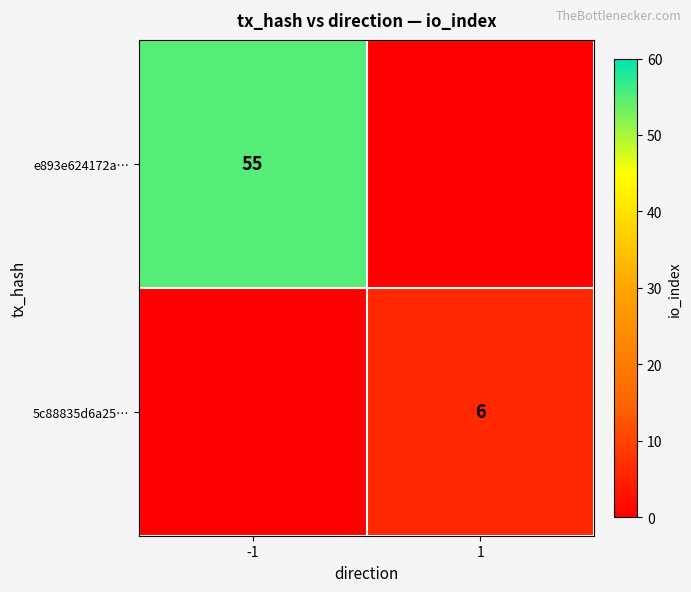

Is it true that 5c88835d6a25… equals 2 at 1?

False